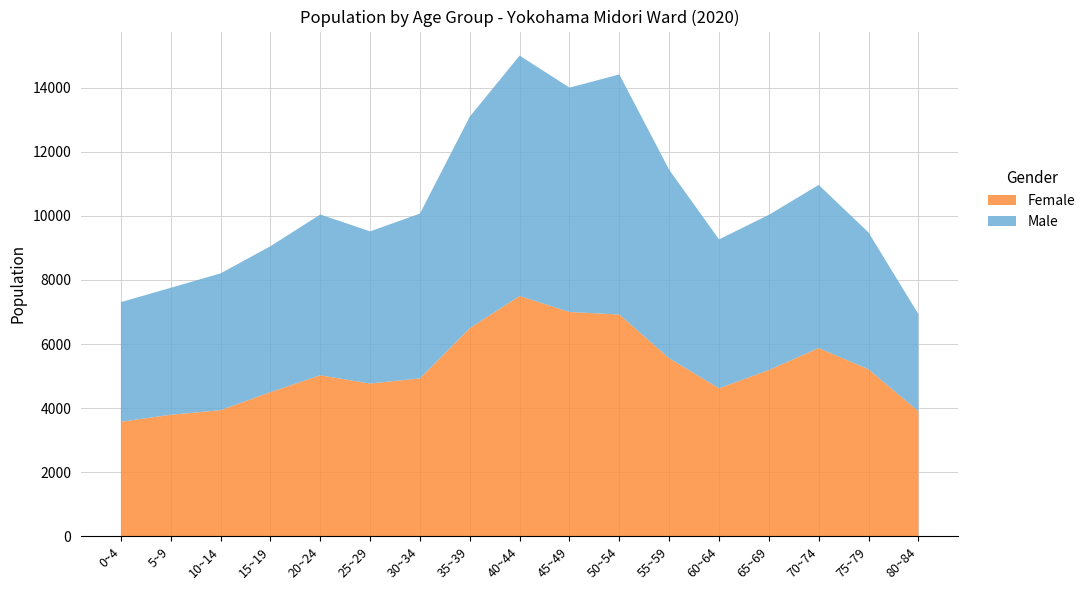

Reading left to right, what are all the values shown in this chart?

Total: 0~4=7307	5~9=7755	10~14=8205	15~19=9052	20~24=10042	25~29=9515	30~34=10071	35~39=13096	40~44=15000	45~49=14000	50~54=14412	55~59=11437	60~64=9265	65~69=10031	70~74=10964	75~79=9481	80~84=6934
Male: 0~4=3732	5~9=3962	10~14=4269	15~19=4553	20~24=5017	25~29=4747	30~34=5142	35~39=6600	40~44=7500	45~49=7000	50~54=7491	55~59=5881	60~64=4647	65~69=4841	70~74=5089	75~79=4269	80~84=3032
Female: 0~4=3575	5~9=3793	10~14=3936	15~19=4499	20~24=5025	25~29=4768	30~34=4929	35~39=6496	40~44=7500	45~49=7000	50~54=6921	55~59=5556	60~64=4618	65~69=5190	70~74=5875	75~79=5212	80~84=3902